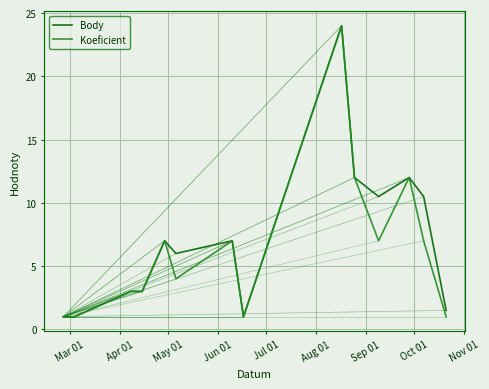

What is the maximum value for Body?

24.0